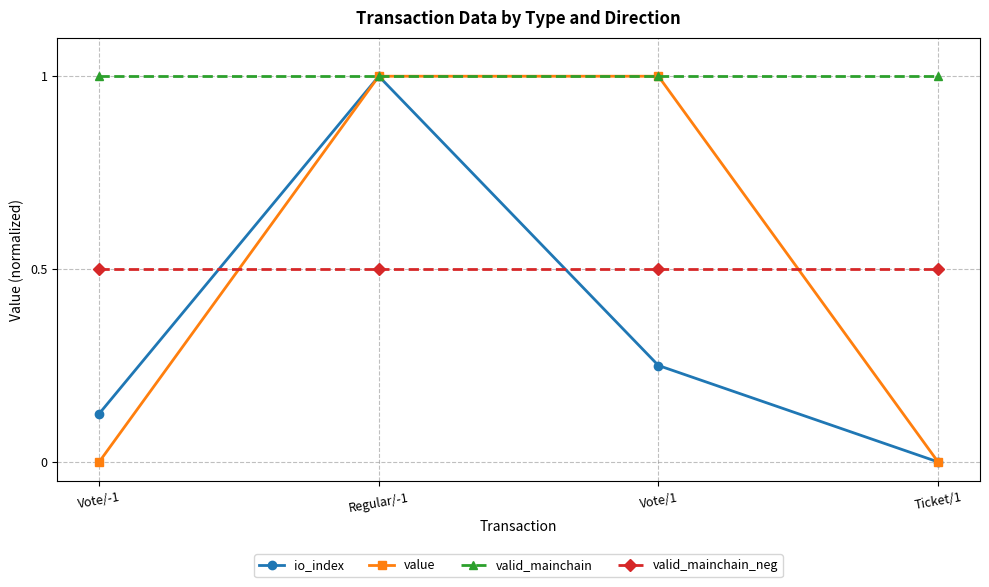

Does the chart have visible grid lines?

Yes